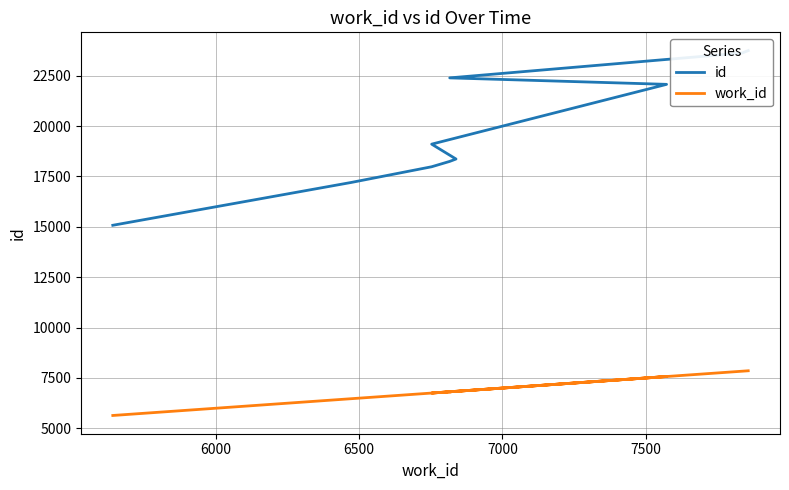

How many lines are shown in the chart?

2